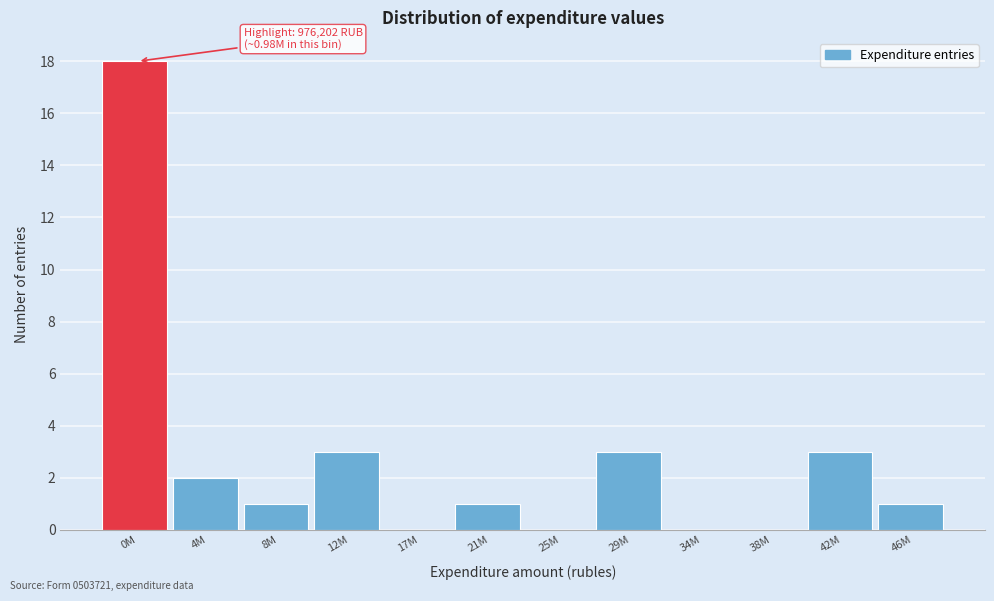

Reading left to right, extract all data points from this chart.

0M=18	4M=2	8M=1	12M=3	17M=0	21M=1	25M=0	29M=3	34M=0	38M=0	42M=3	46M=1